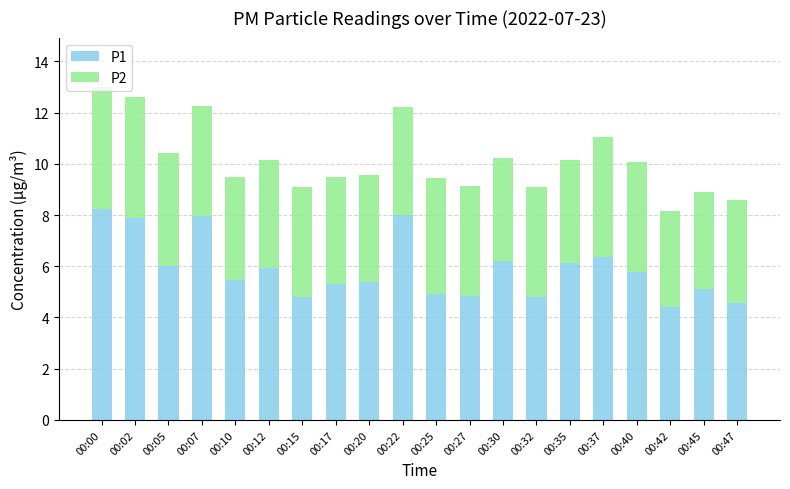

How many values in the P1 series are below 5?

6